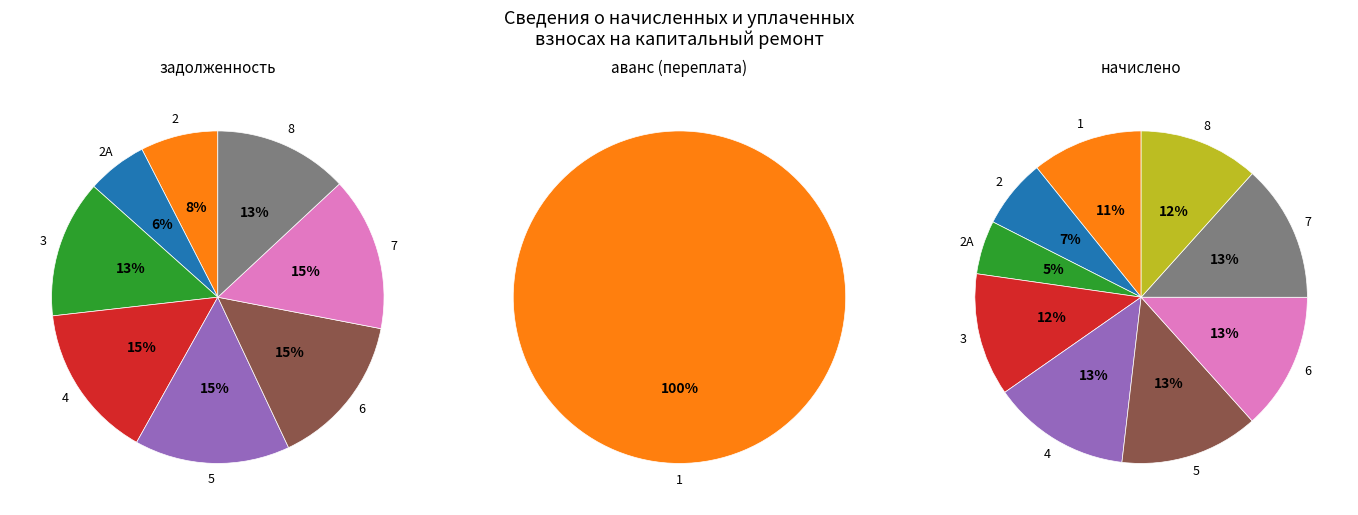

Which series changed the most between 2 and 7?

задолженность